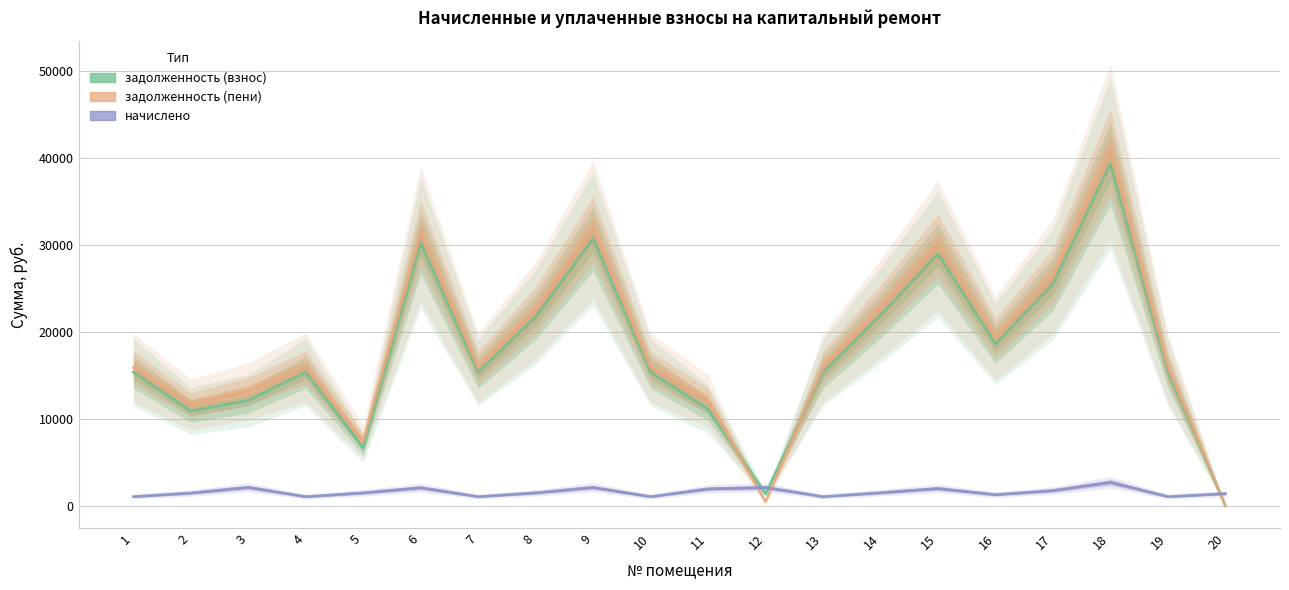

How many lines are shown in the chart?

3